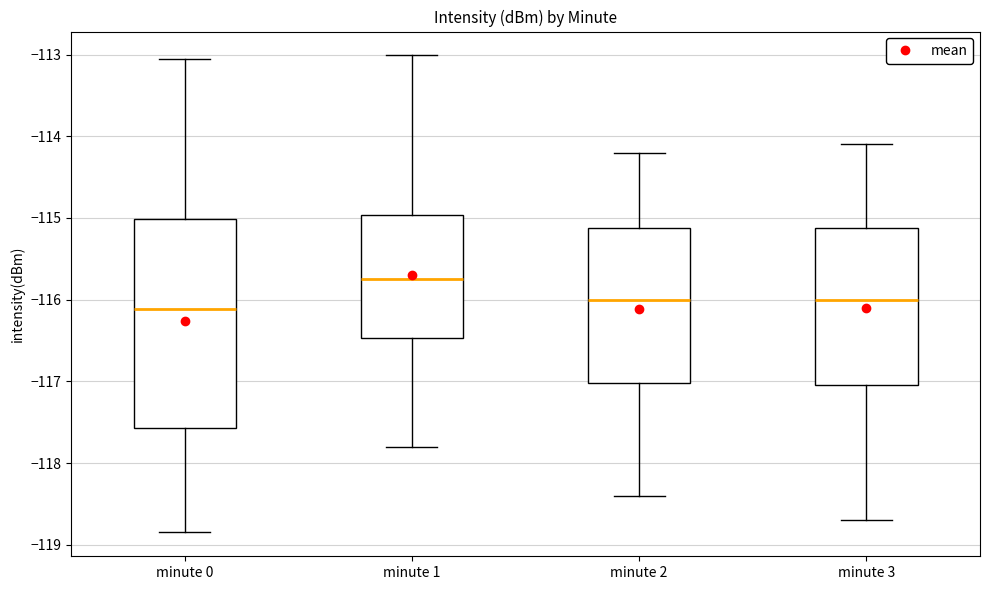

Where does the median line of the box for minute 2 sit on the y-axis? The values are not printed on the chart, so give them approximately, as read against the axis.

-116.0